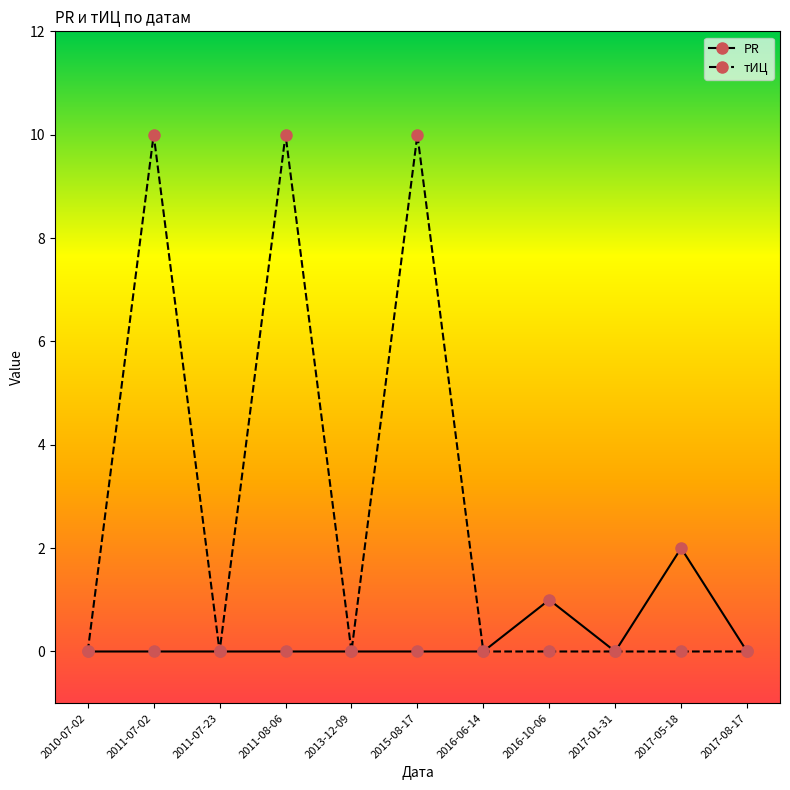

Rank the series by their maximum value, from lowest to highest.

PR, тИЦ